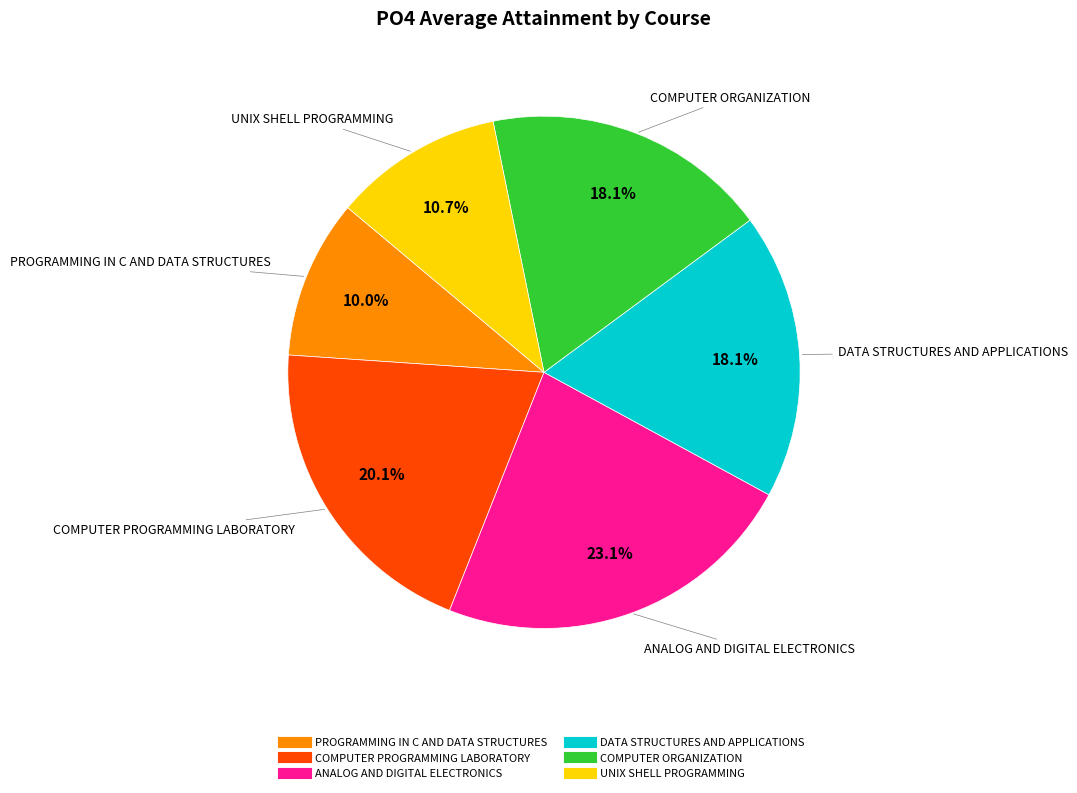

Is there a majority slice in this chart?

No